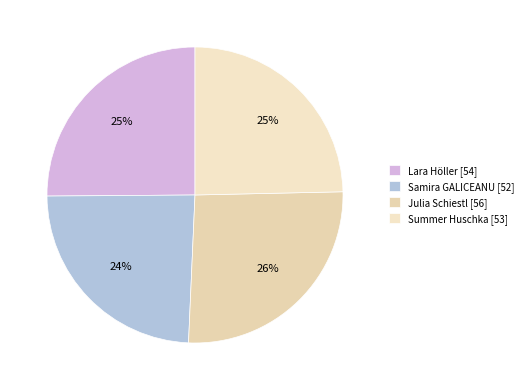

Is the sum of Lara Höller and Julia Schiestl greater than half?

Yes